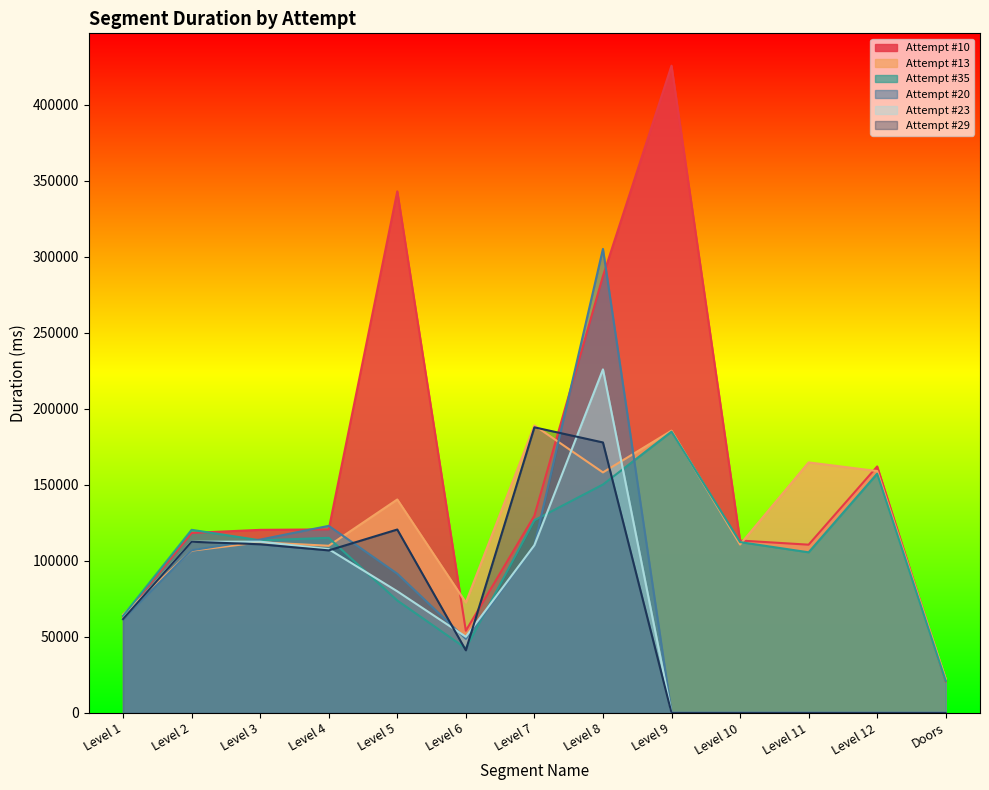

At which category does Attempt #23 reach its first local peak?

Level 3